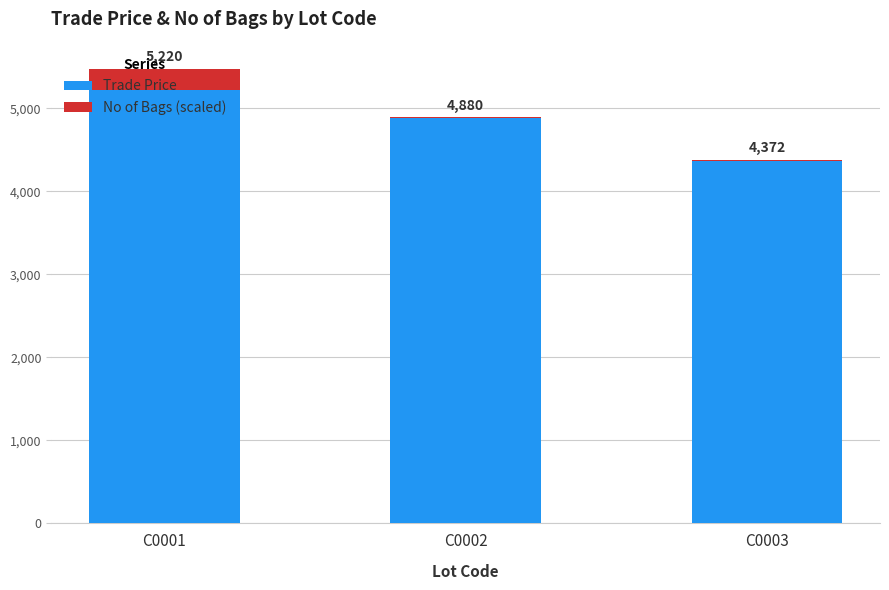

Are the bars grouped side by side (vs. stacked)?

No